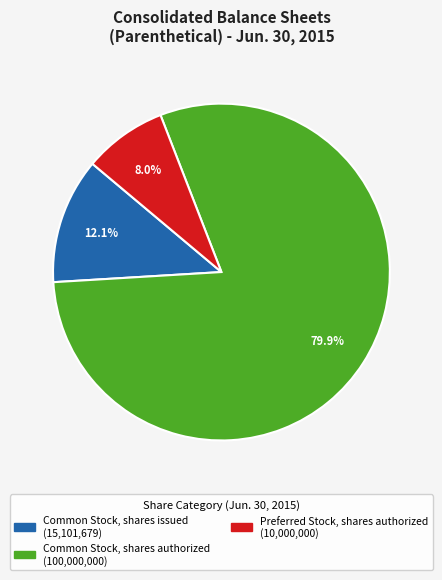

Is there a majority slice in this chart?

Yes